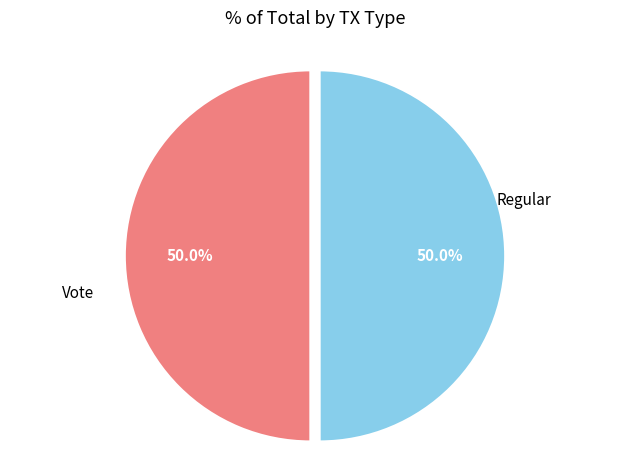

Count the number of slices in the pie.

2